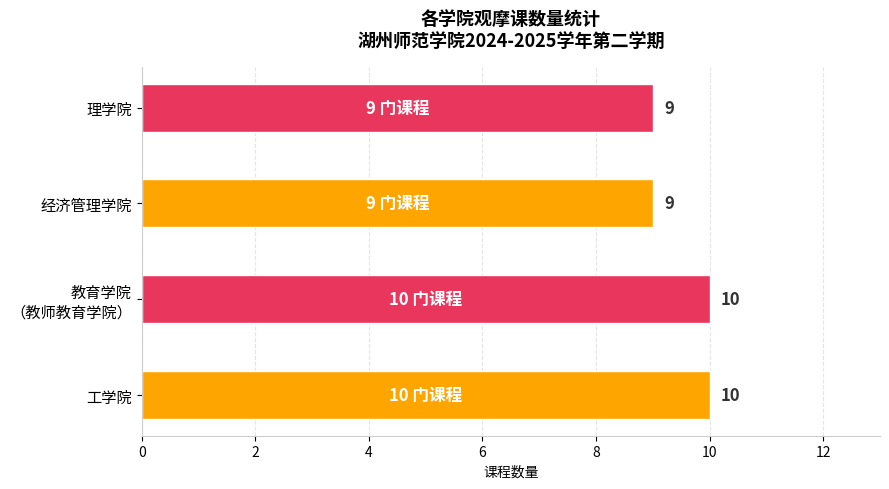

Reading top to bottom, transcribe all the data shown in this chart.

9	9	10	10